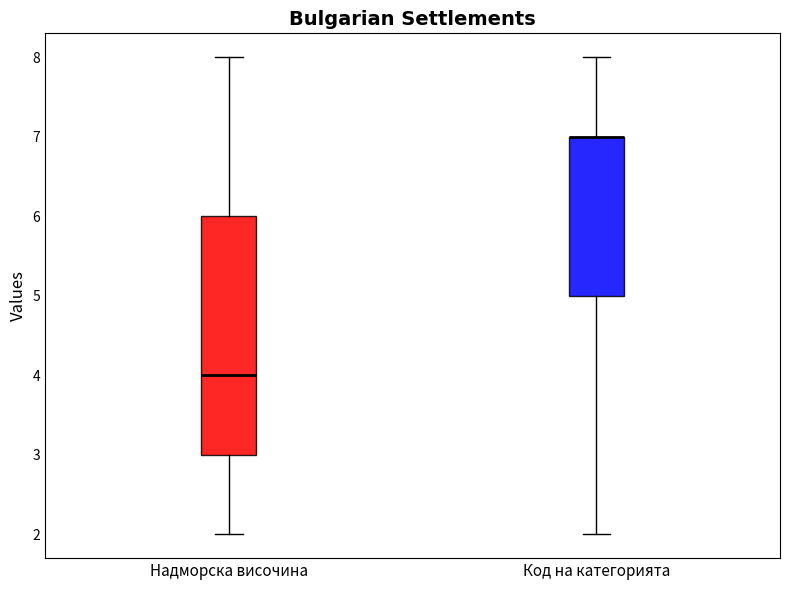

Reading left to right, read every box against the y-axis: the position of its median line, the range the box covers, and the ends of its whiskers. The values are not printed on the chart, so give them approximately, as read against the axis.

Надморска височина: median 4, box 3 to 6, whiskers 2 to 8
Код на категорията: median 7 (drawn on the box's upper edge), box 5 to 7, whiskers 2 to 8